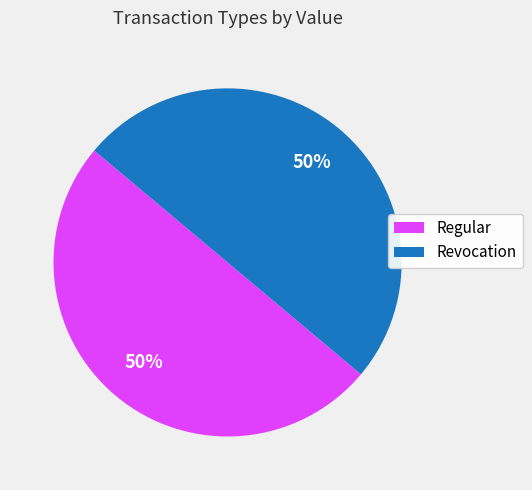

Is the sum of Regular and Revocation greater than half?

Yes